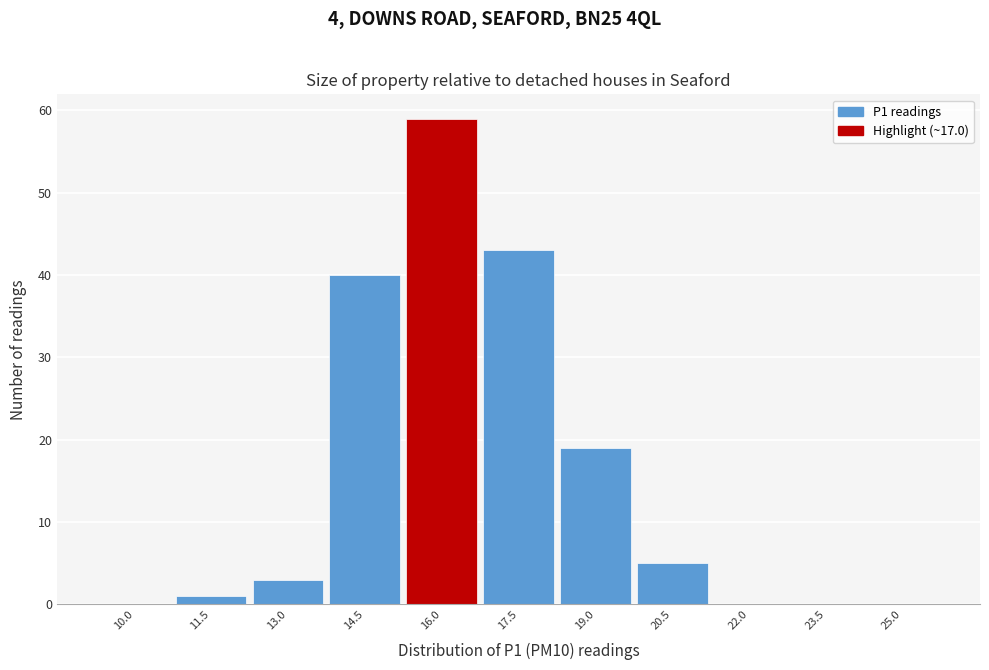

Reading left to right, what are all the values shown in this chart?

10.0=0	11.5=1	13.0=3	14.5=40	16.0=59	17.5=43	19.0=19	20.5=5	22.0=0	23.5=0	25.0=0